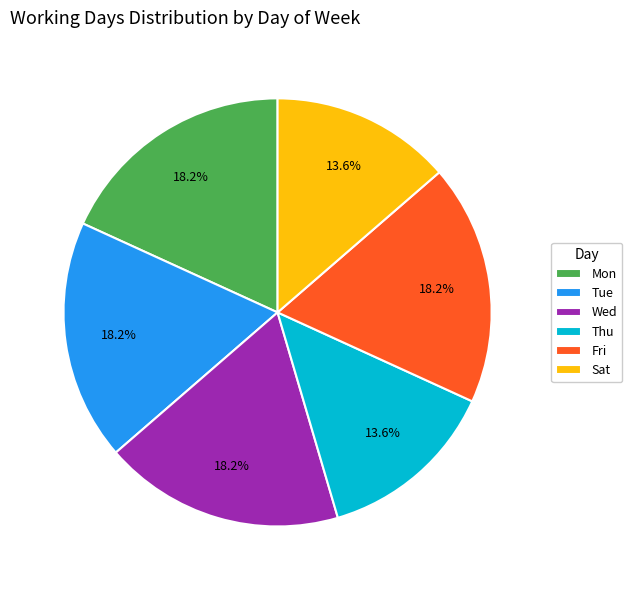

Is there any slice that represents more than half of the pie?

No